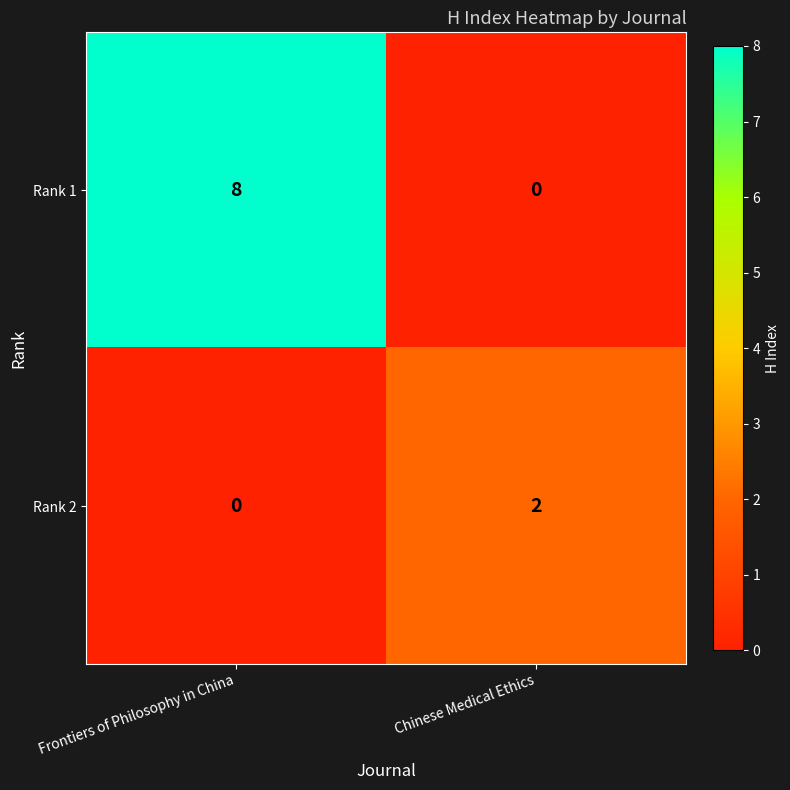

Rank the series by their average value, from highest to lowest.

Rank 1, Rank 2